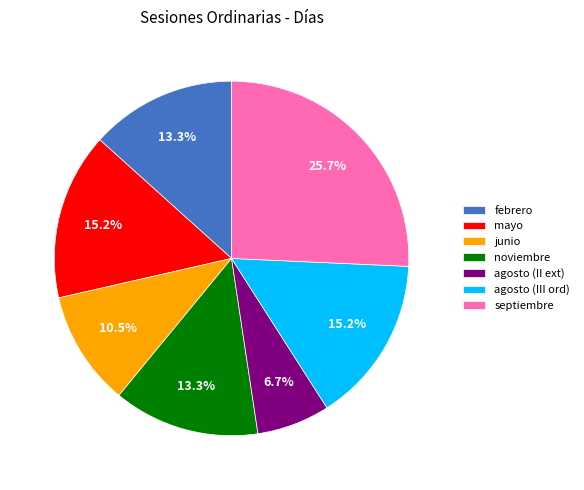

What percentage is NOT represented by noviembre?

86.7%